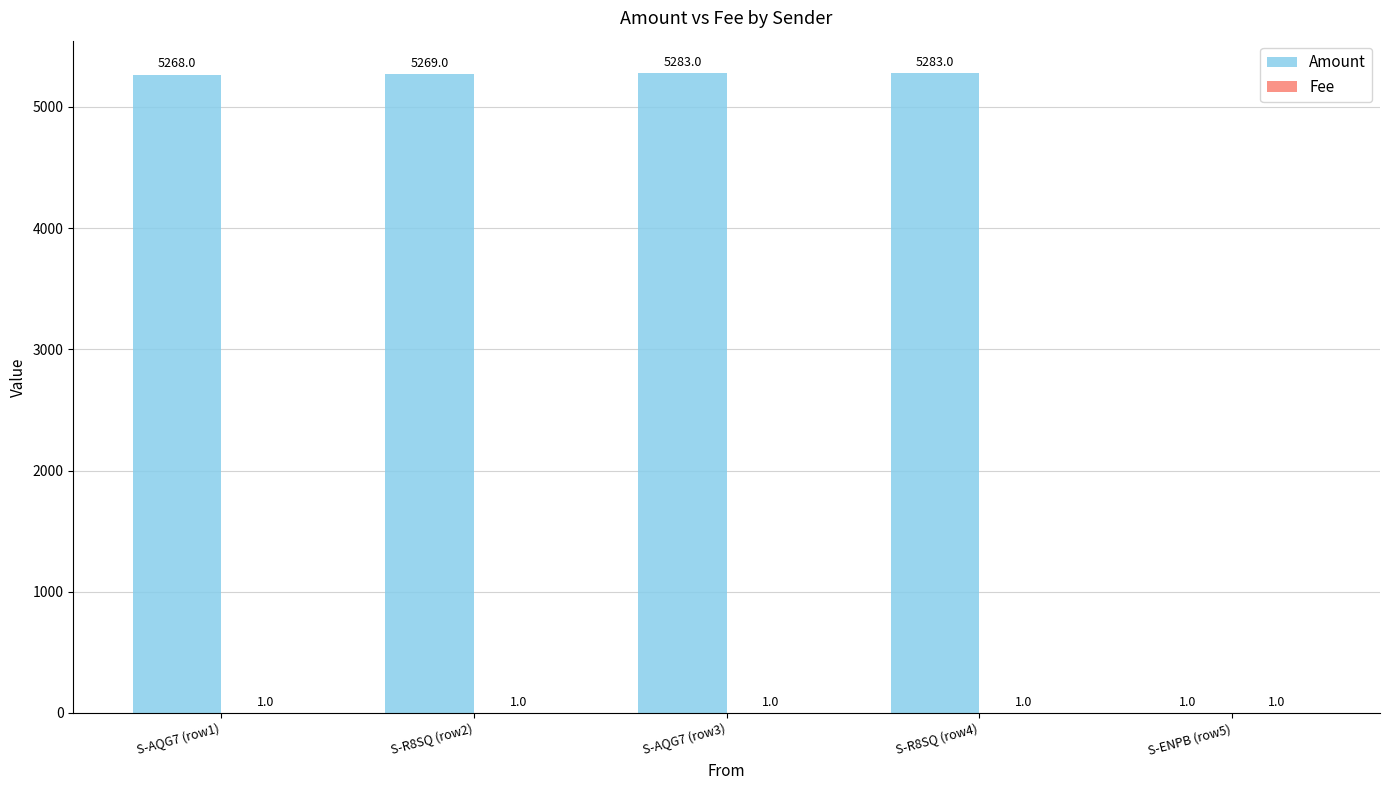

Is it true that Amount equals 1 at S-ENPB (row5)?

True